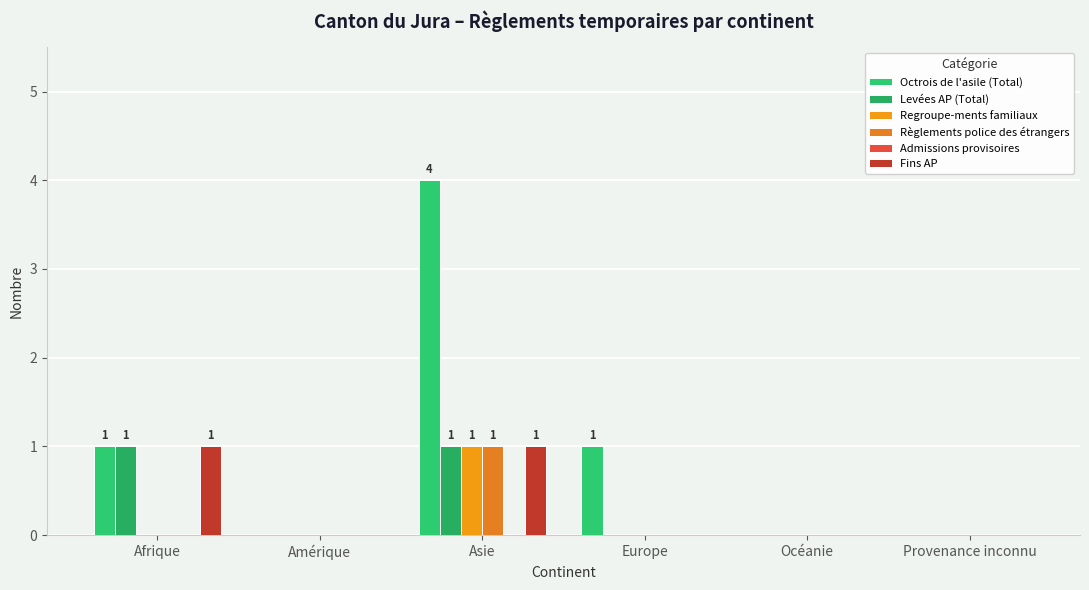

Between Afrique and Asie, which is larger?

Asie